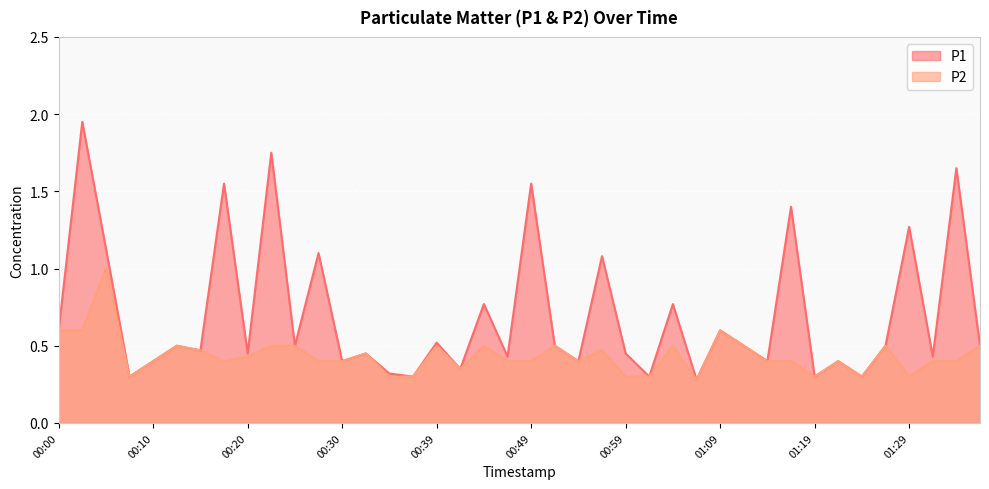

Reading left to right, transcribe all the data shown in this chart.

P1: 0.6	1.9	1.1	0.3	0.4	0.5	0.5	1.6	0.5	1.8	0.5	1.1	0.4	0.5	0.3	0.3	0.5	0.3	0.8	0.4	1.6	0.5	0.4	1.1	0.5	0.3	0.8	0.3	0.6	0.5	0.4	1.4	0.3	0.4	0.3	0.5	1.3	0.4	1.6	0.5
P2: 0.6	0.6	1.0	0.3	0.4	0.5	0.5	0.4	0.4	0.5	0.5	0.4	0.4	0.5	0.3	0.3	0.5	0.3	0.5	0.4	0.4	0.5	0.4	0.5	0.3	0.3	0.5	0.3	0.6	0.5	0.4	0.4	0.3	0.4	0.3	0.5	0.3	0.4	0.4	0.5